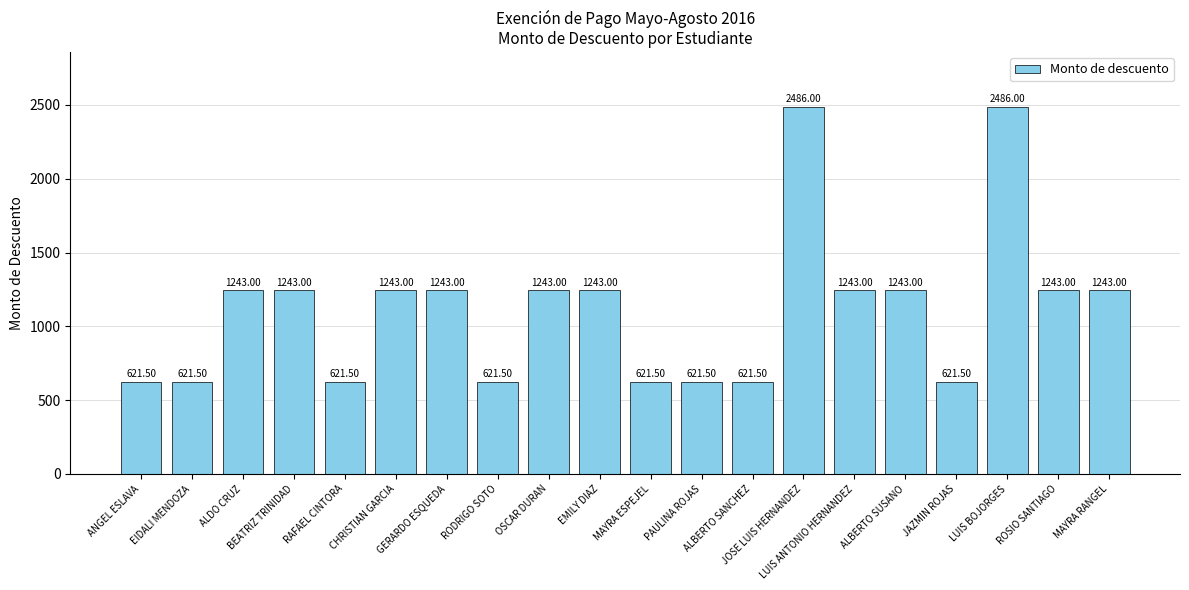

What is the approximate value at ANGEL ESLAVA?

621.5